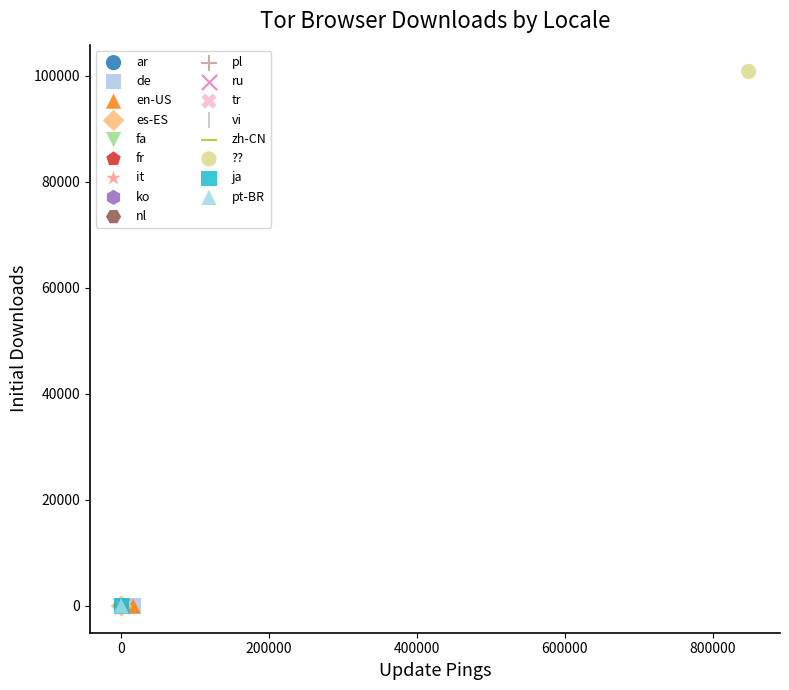

What are all the series names shown in the legend?

ar, de, en-US, es-ES, fa, fr, it, ko, nl, pl, ru, tr, vi, zh-CN, ??, ja, pt-BR